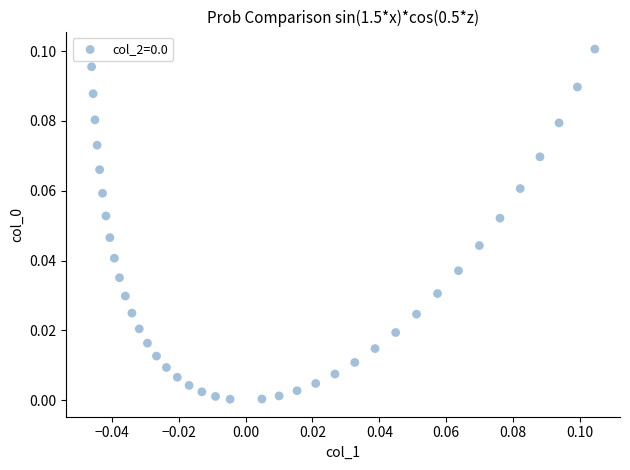

How many points are shown in the scatter plot?

39